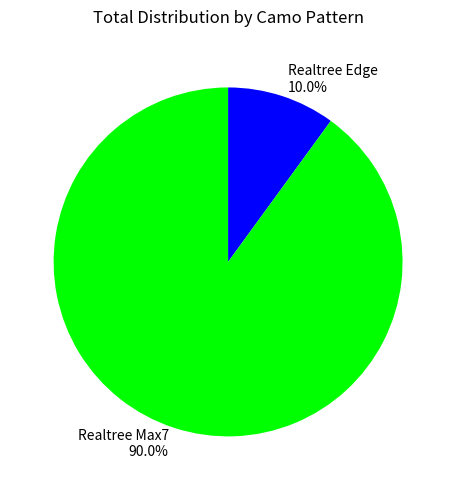

What percentage do Realtree Max7 and Realtree Edge together represent?

100.0%